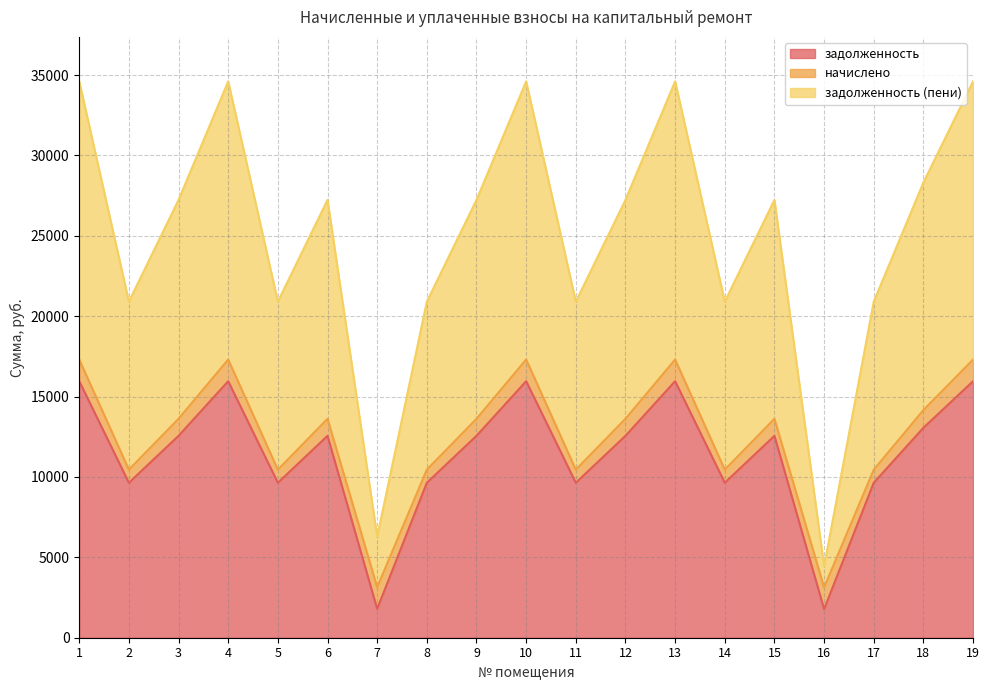

What is the highest value of the задолженность series?

15955.2